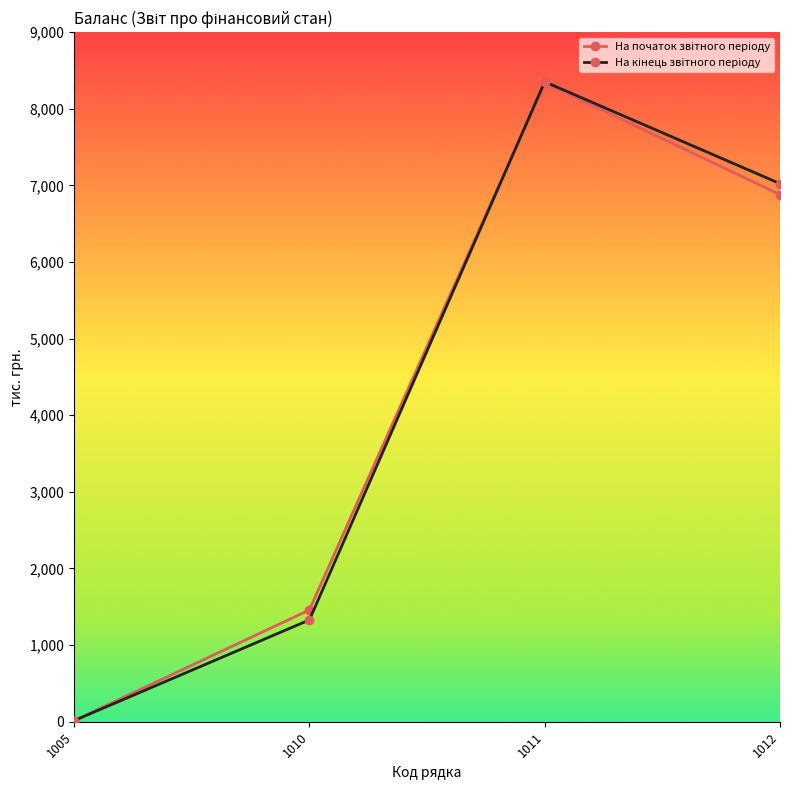

At which category is the sum across all series the highest?

1011